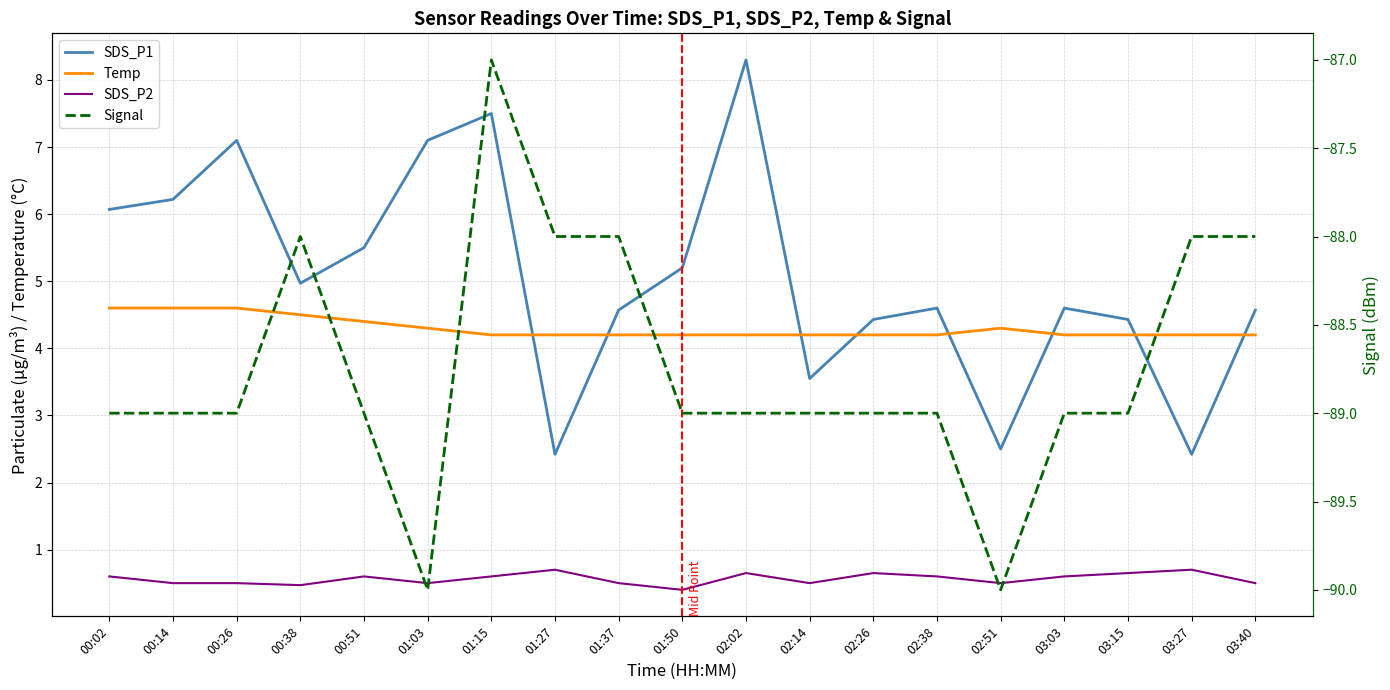

Reading left to right, list all the values displayed in this chart.

SDS_P1: 6.1	6.2	7.1	5.0	5.5	7.1	7.5	2.4	4.6	5.2	8.3	3.5	4.4	4.6	2.5	4.6	4.4	2.4	4.6
Temp: 4.6	4.6	4.6	4.5	4.4	4.3	4.2	4.2	4.2	4.2	4.2	4.2	4.2	4.2	4.3	4.2	4.2	4.2	4.2
SDS_P2: 0.6	0.5	0.5	0.5	0.6	0.5	0.6	0.7	0.5	0.4	0.7	0.5	0.7	0.6	0.5	0.6	0.7	0.7	0.5
Signal: -89.0	-89.0	-89.0	-88.0	-89.0	-90.0	-87.0	-88.0	-88.0	-89.0	-89.0	-89.0	-89.0	-89.0	-90.0	-89.0	-89.0	-88.0	-88.0